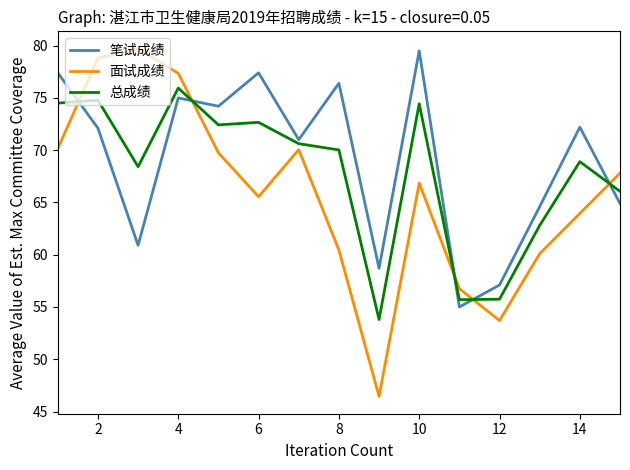

How many times do 总成绩 and 笔试成绩 cross each other?

5